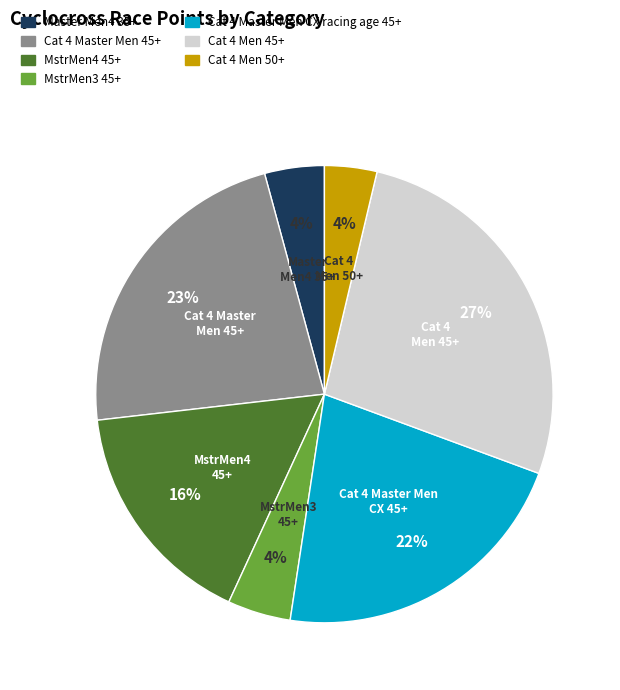

Is it true that Cat 4 Master Men 45+ is 36% of the pie?

False